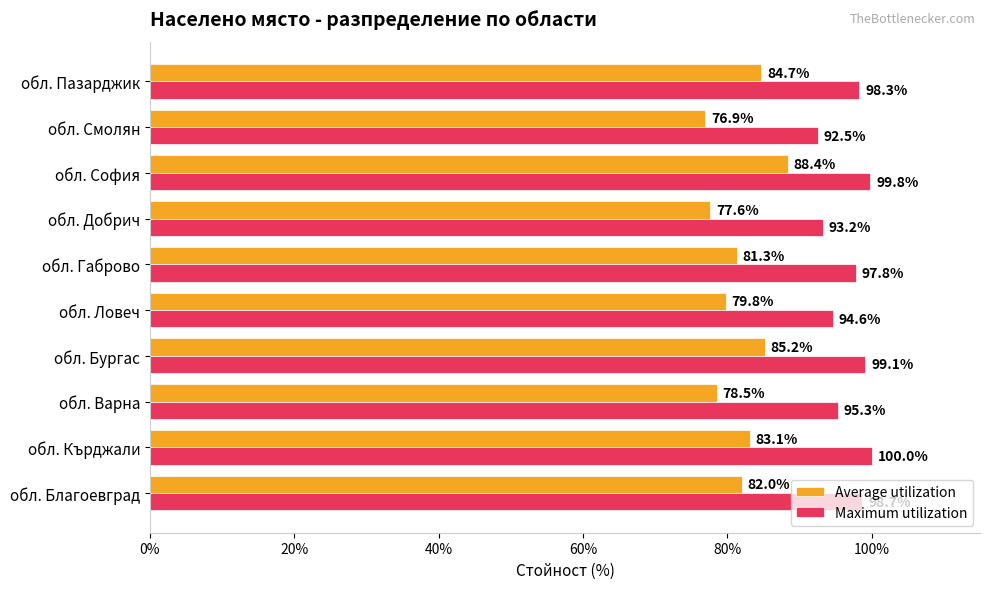

What is the lowest value of the Maximum utilization series?

92.5